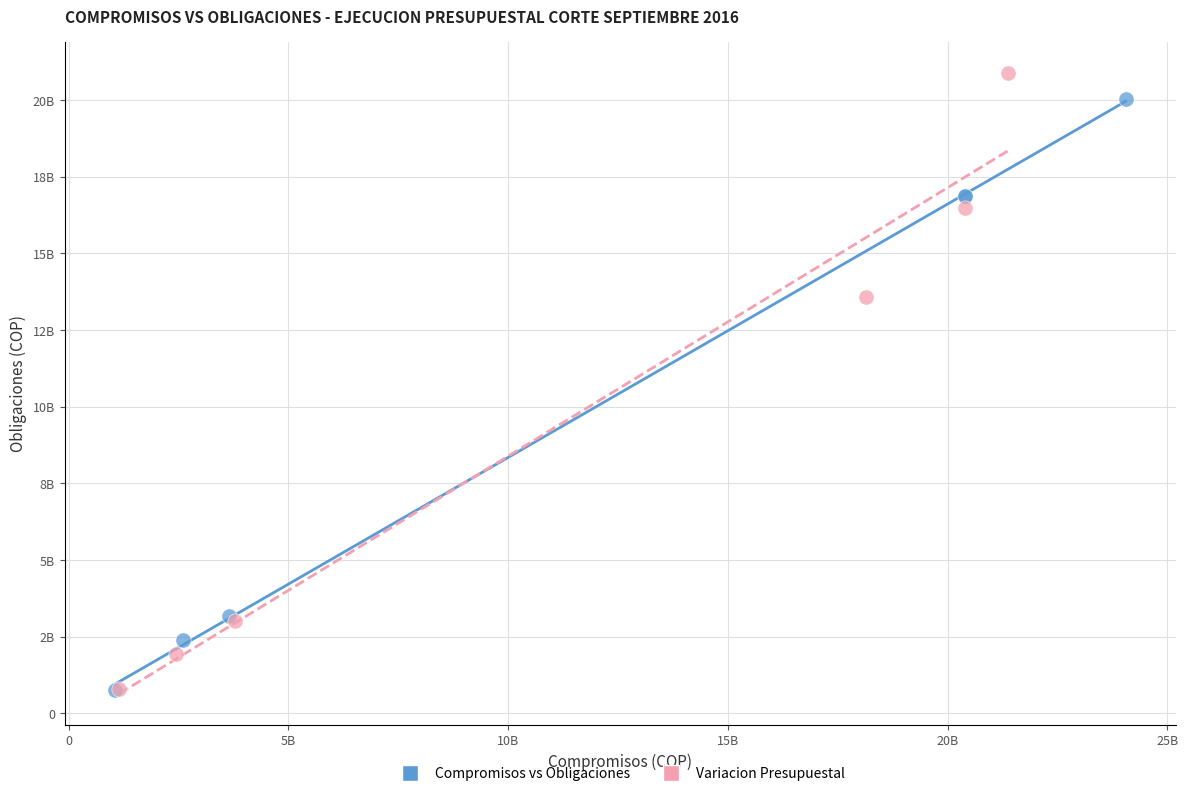

What are all the series names shown in the legend?

Compromisos vs Obligaciones, Variacion Presupuestal